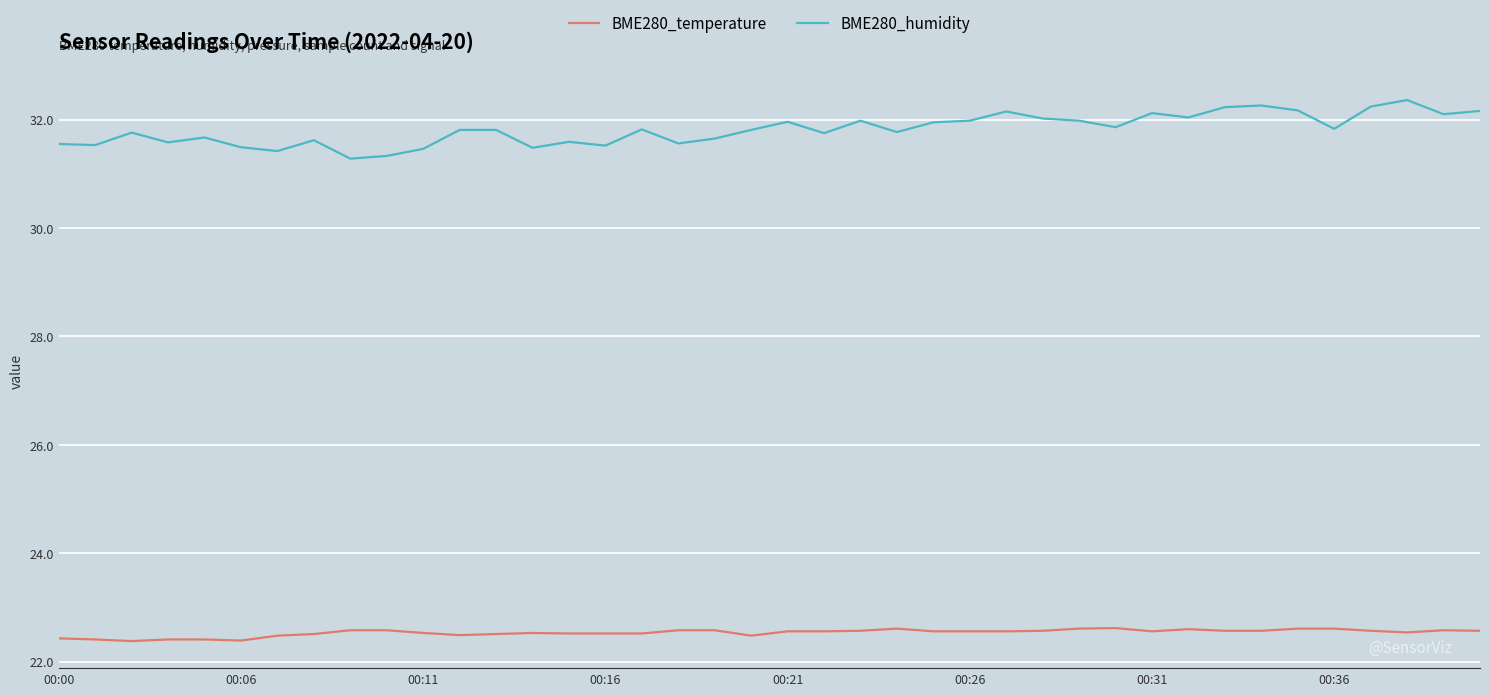

True or false: BME280_temperature and BME280_humidity cross at least once.

False